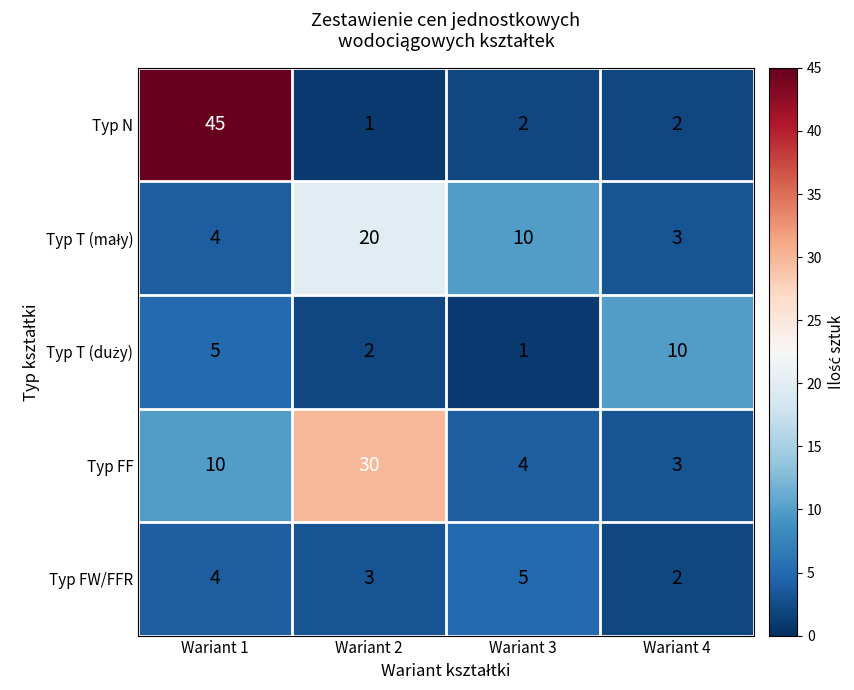

Read the Typ FF value at Wariant 1, to the nearest 10.

10